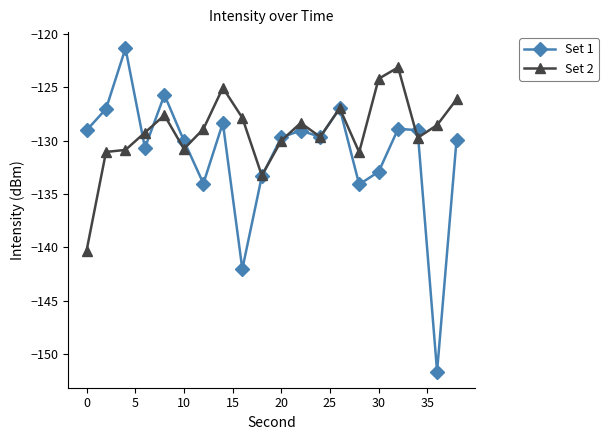

Count the number of data series in this chart.

2